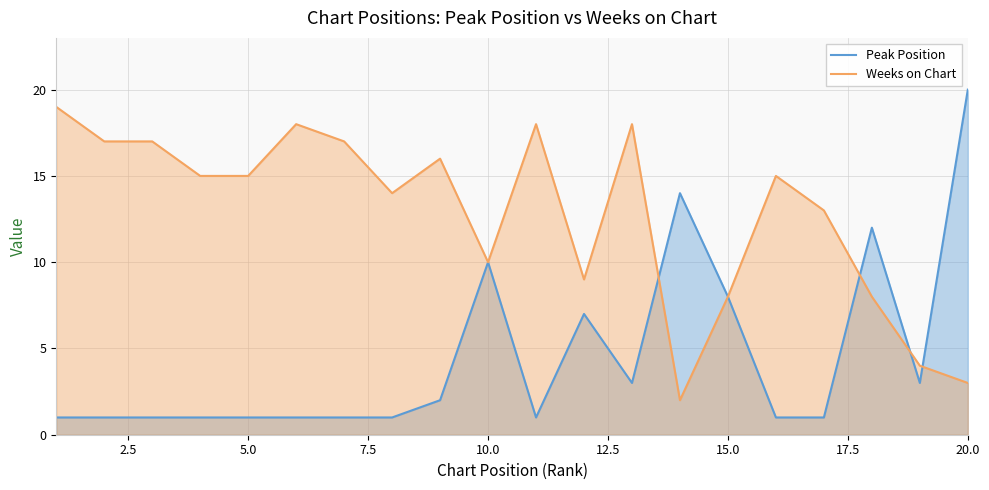

What is the value of the Peak Position point at the 6th from the left?

1